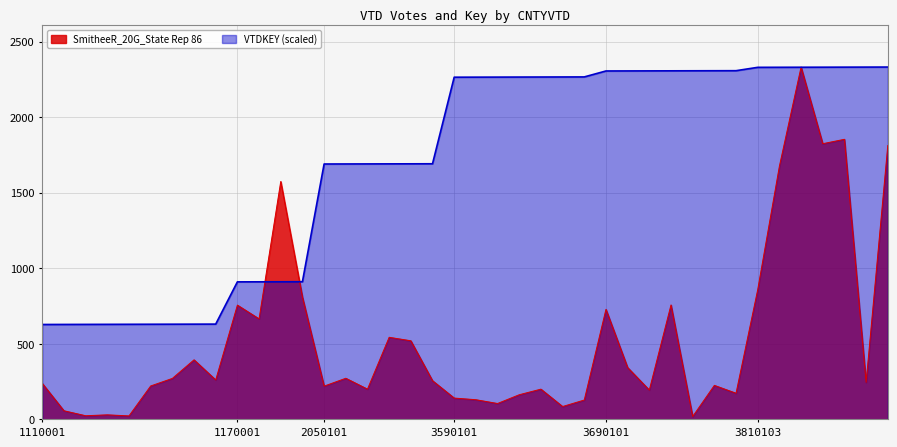

What is the average value of the SmitheeR_20G_State Rep 86 series?

533.1